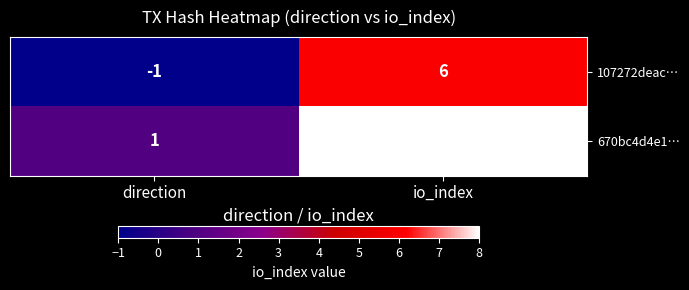

What value does the 107272deac… series have at io_index?

6